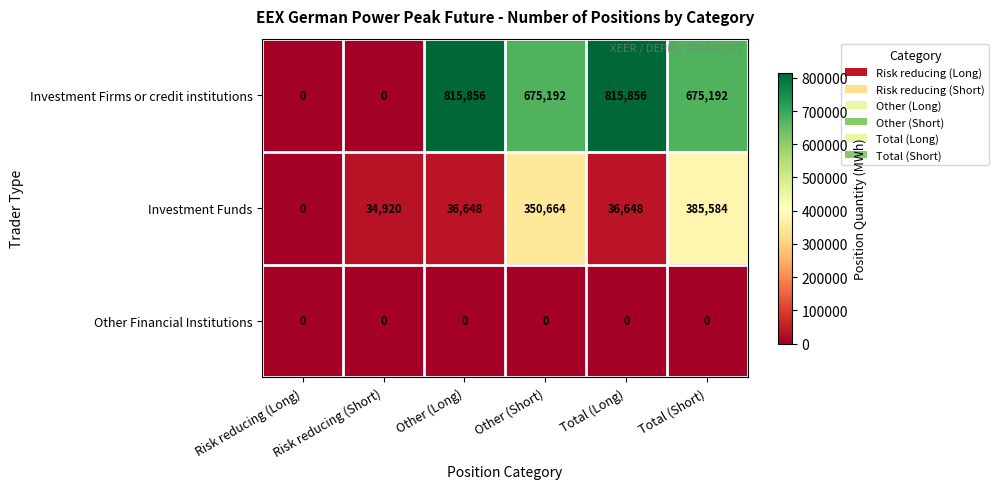

Which series has the widest spread of values?

Investment Firms or credit institutions